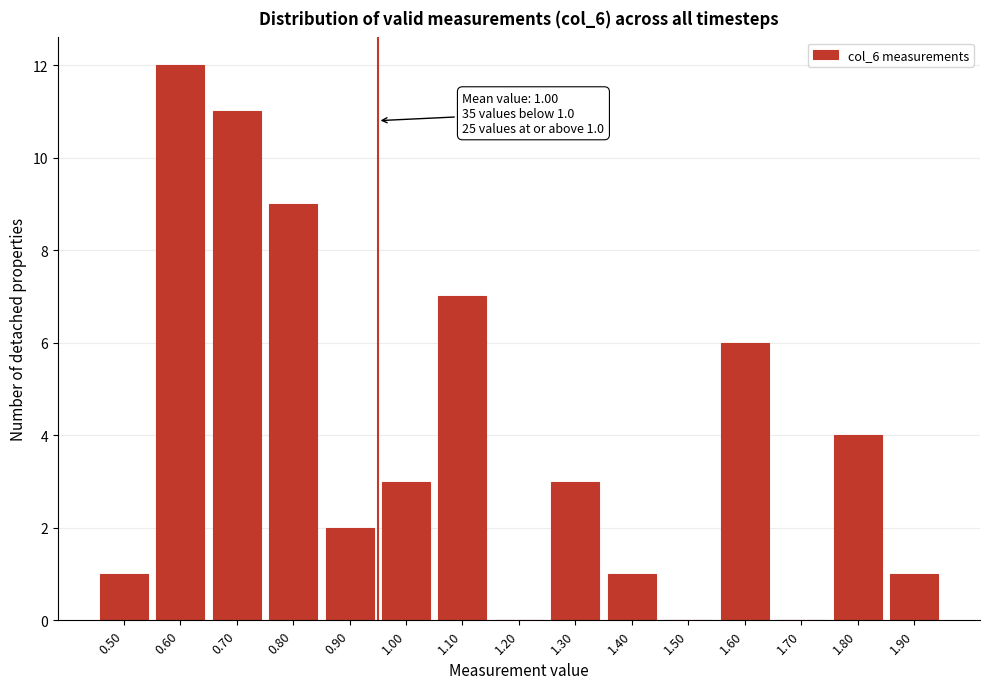

Reading left to right, what are all the values shown in this chart?

0.50=1	0.60=12	0.70=11	0.80=9	0.90=2	1.00=3	1.10=7	1.20=0	1.30=3	1.40=1	1.50=0	1.60=6	1.70=0	1.80=4	1.90=1